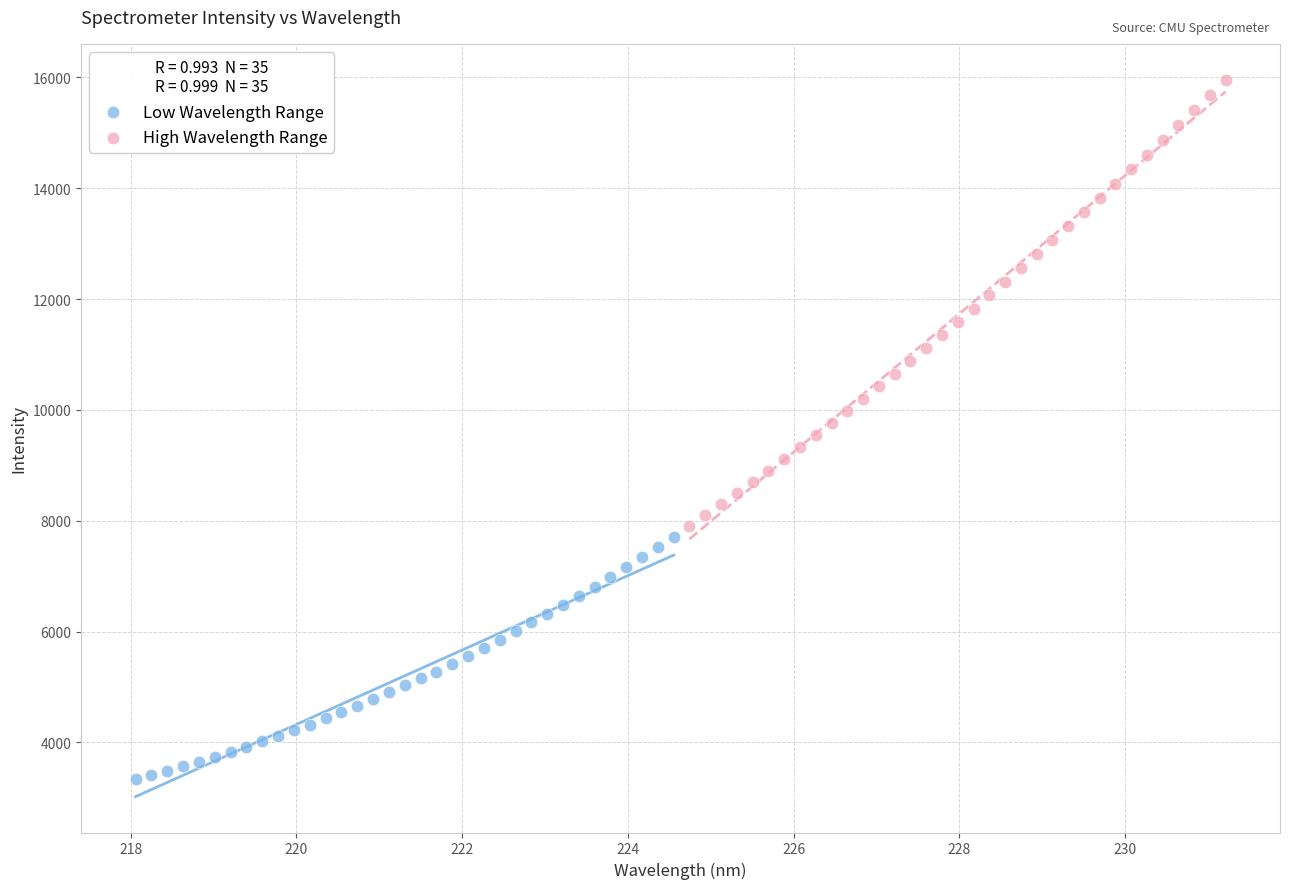

Which series reaches the maximum Y coordinate?

High Wavelength Range